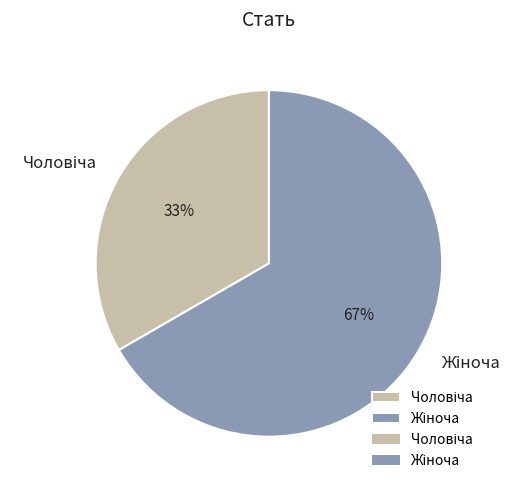

To the nearest percent, what is the average slice percentage?

50%